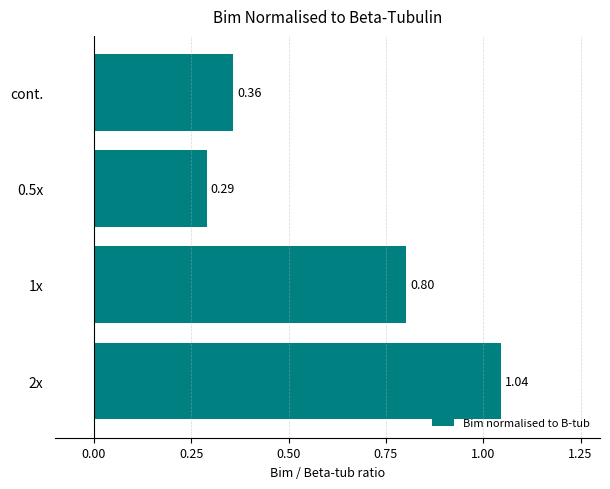

List the labels in order of value, smallest first.

0.5x, cont., 1x, 2x